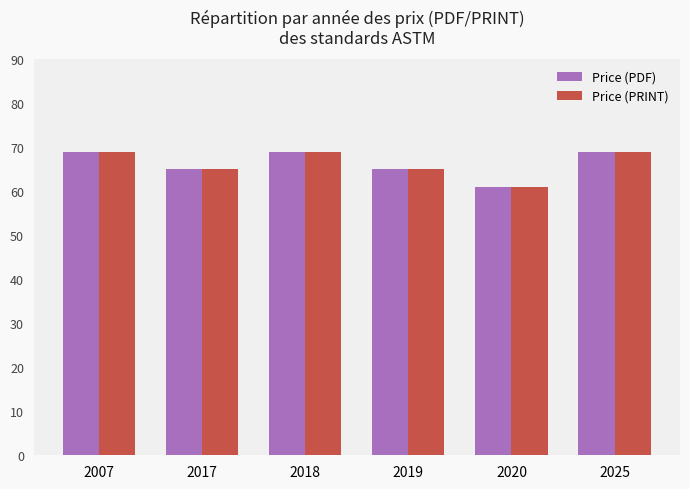

How many Price (PRINT) values are between 65 and 69?

5